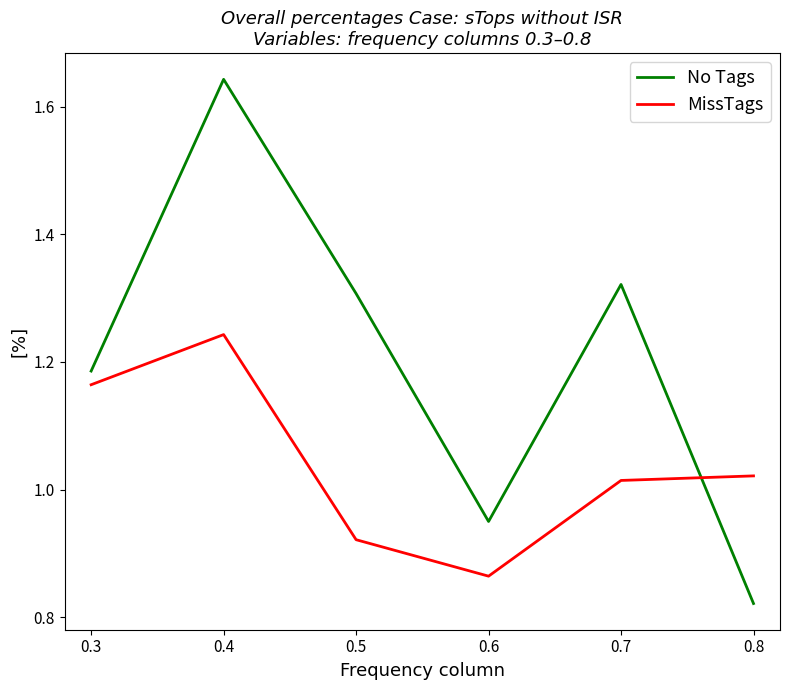

Which category has the highest value in the MissTags series?

0.4